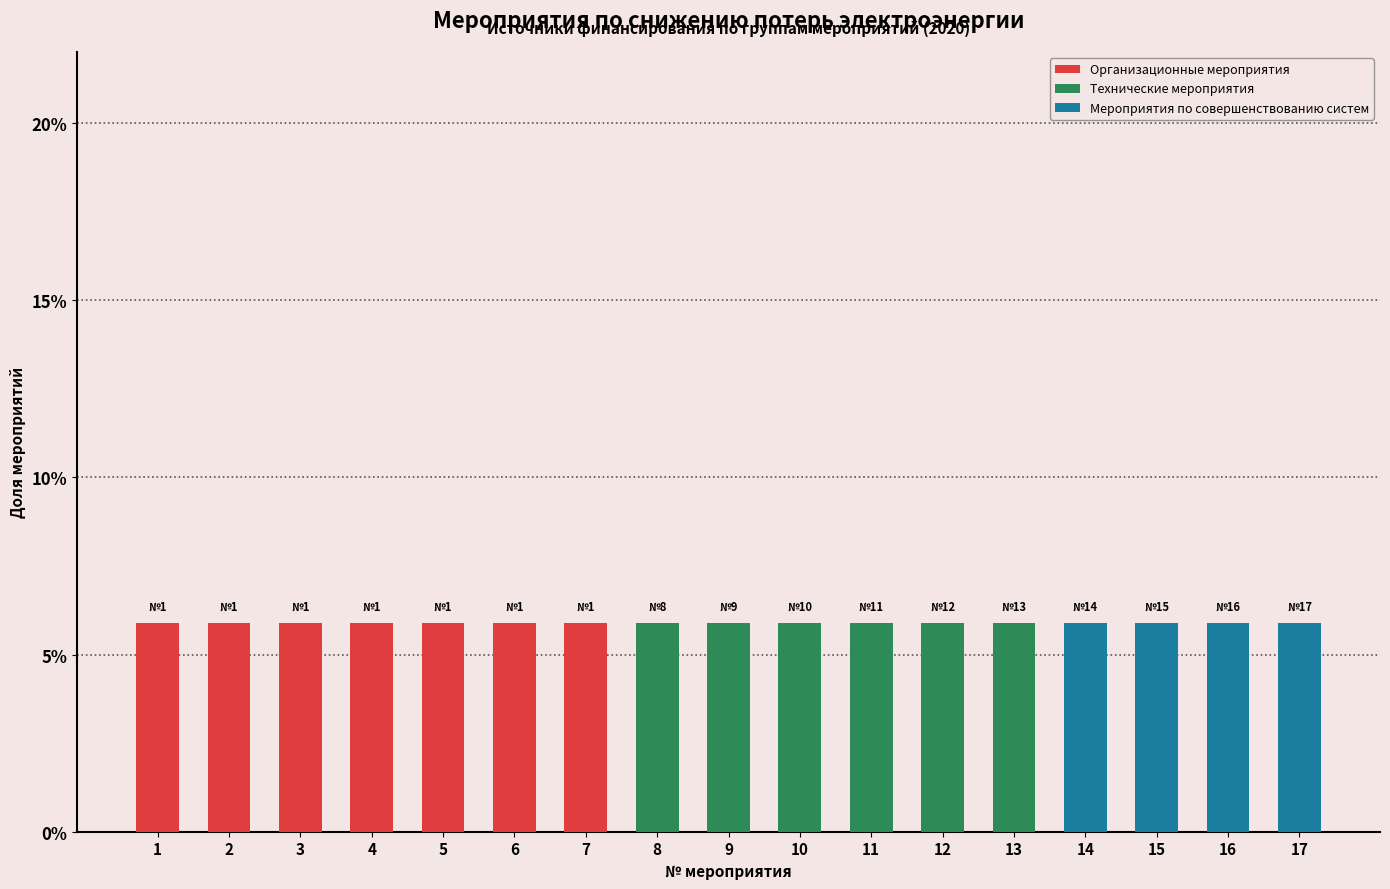

How many categories are shown in the chart?

17